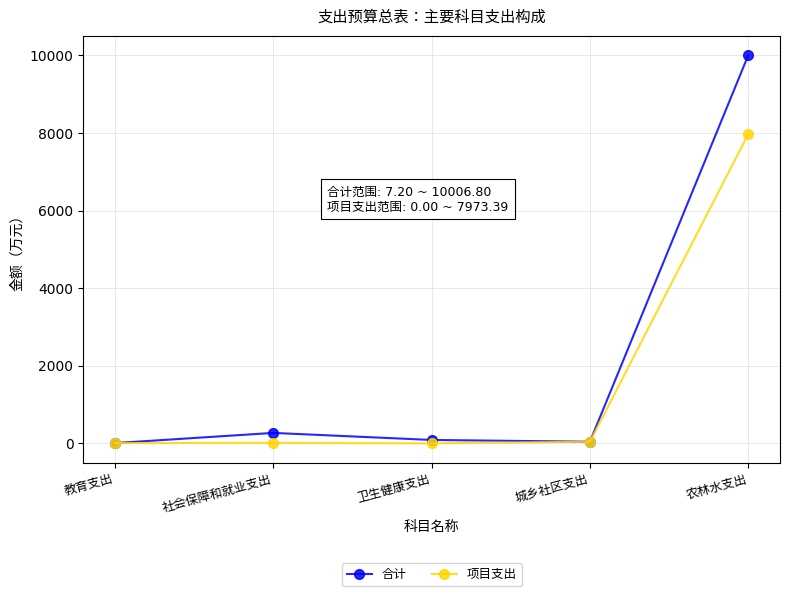

True or false: 合计 and 项目支出 cross at least once.

False